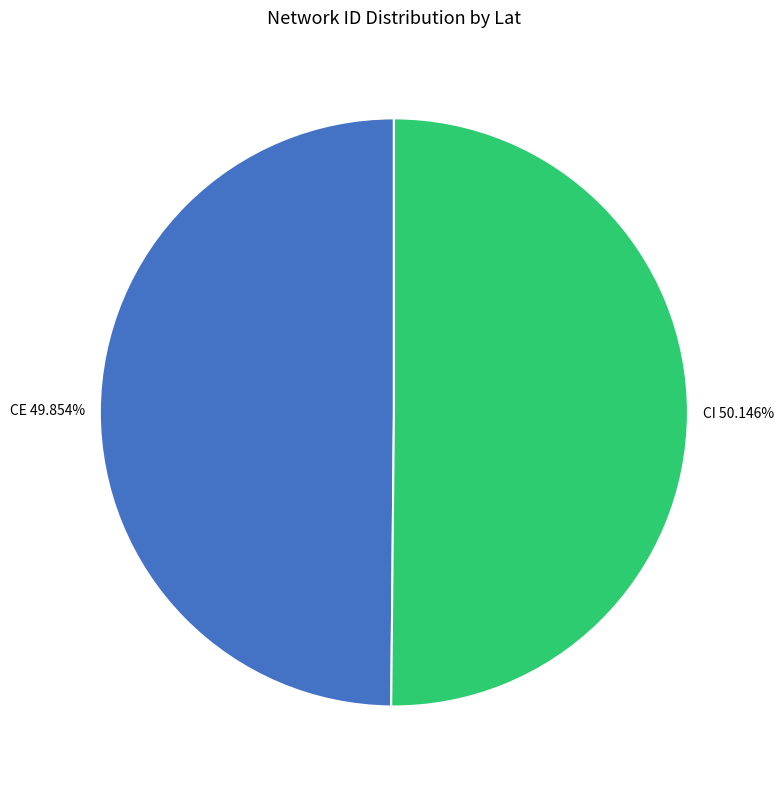

Combined, do CE and CI account for over 50%?

Yes